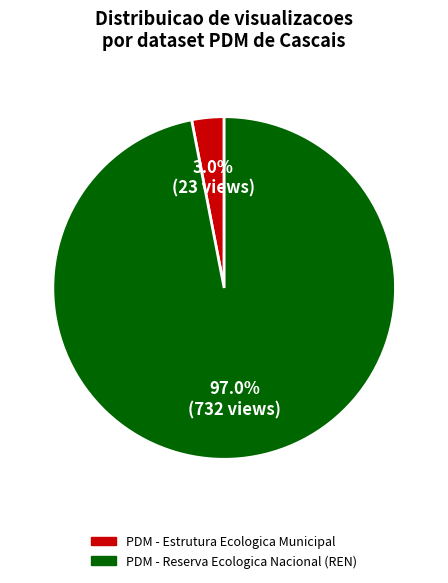

To the nearest percent, what is the average slice percentage?

50%